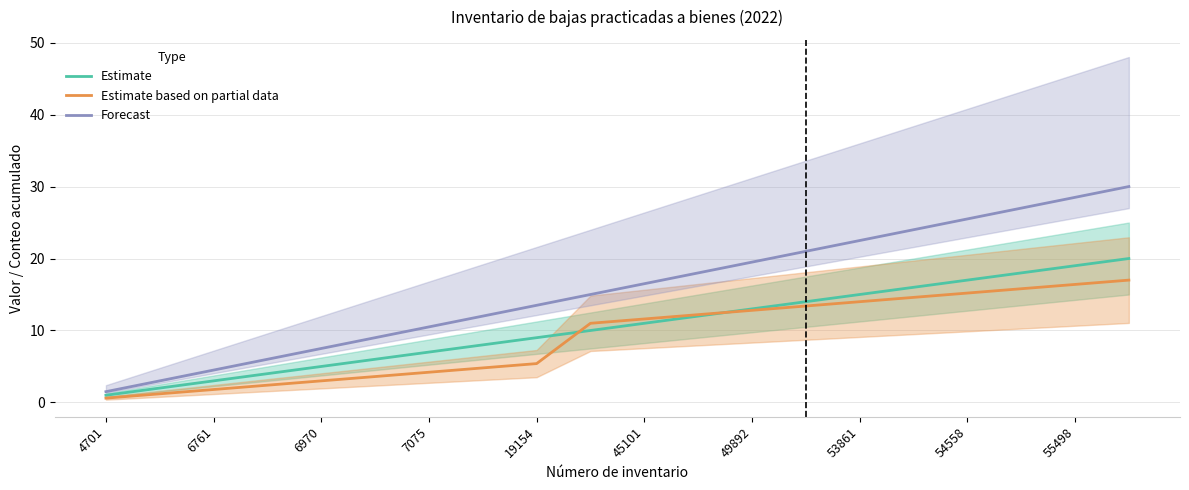

Rank the series by their maximum value, from lowest to highest.

Estimate based on partial data, Estimate, Forecast